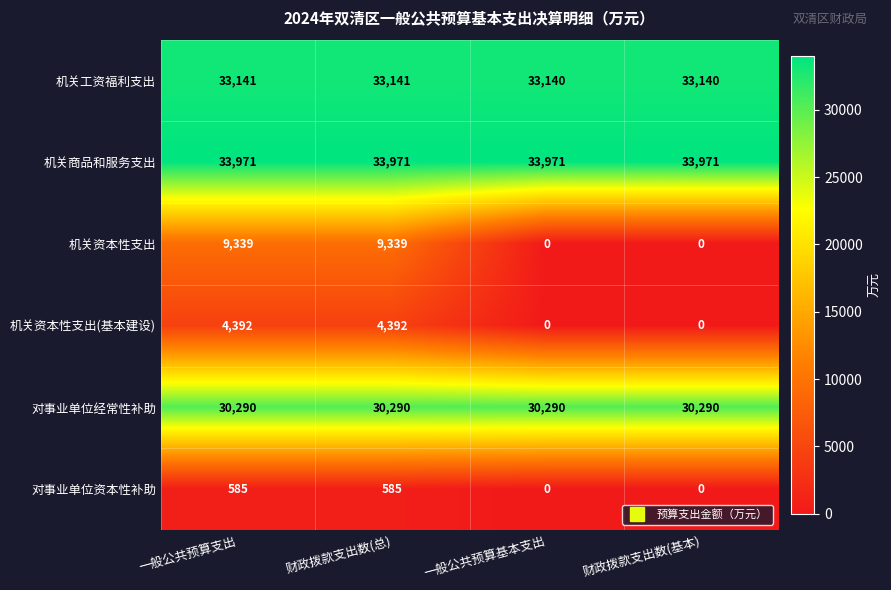

What is the greatest value displayed?

33971